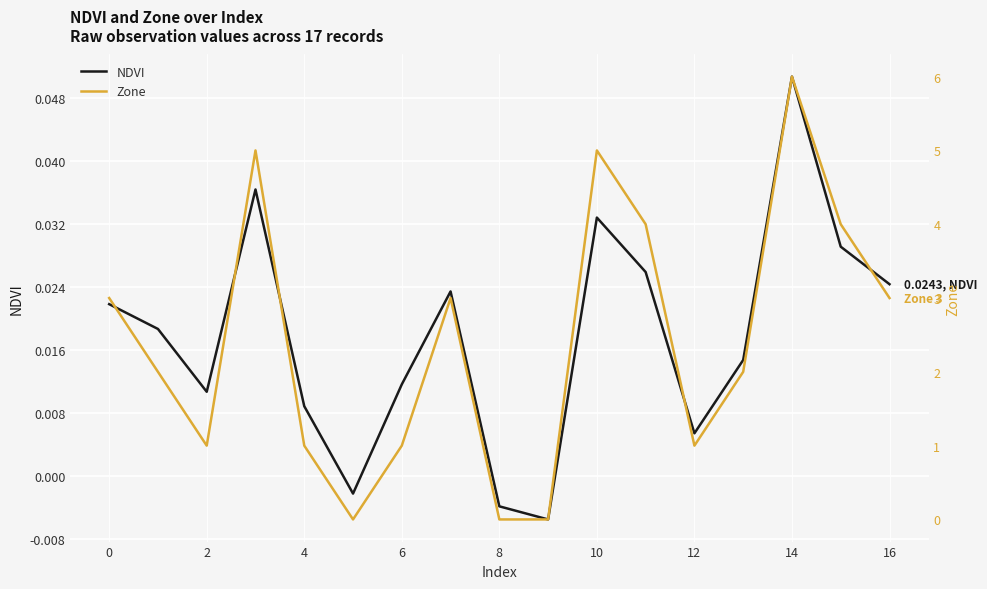

How many values in the Zone series exceed 2?

8